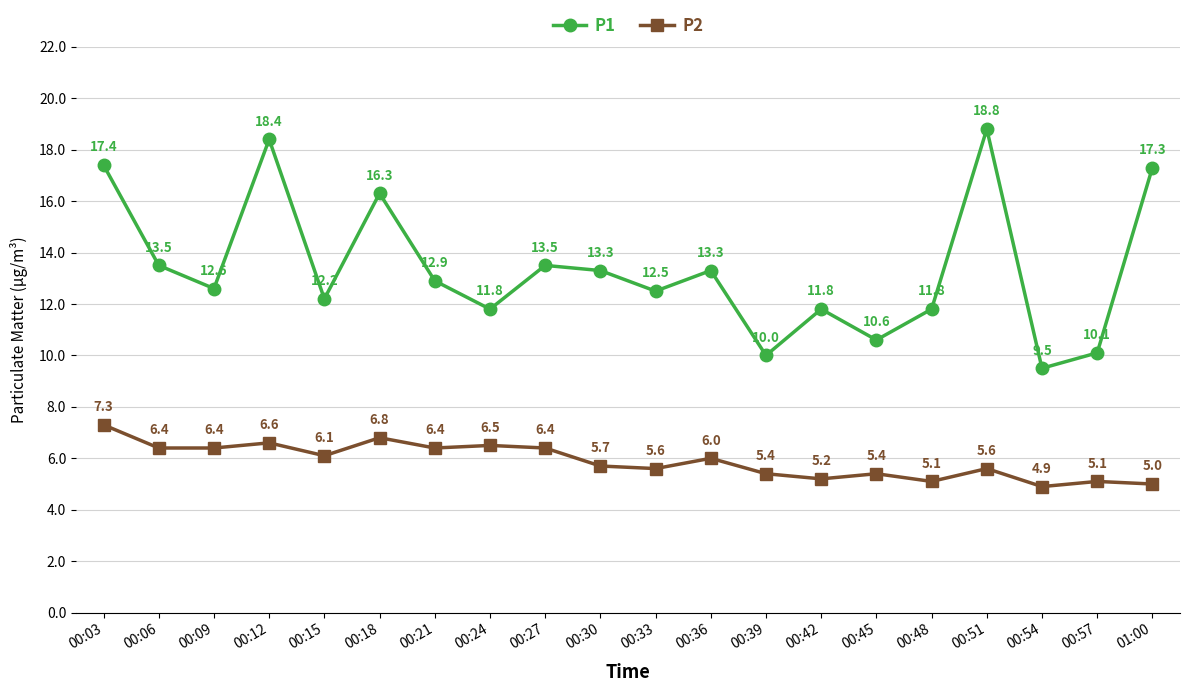

What is the average value of the P2 series?

5.9